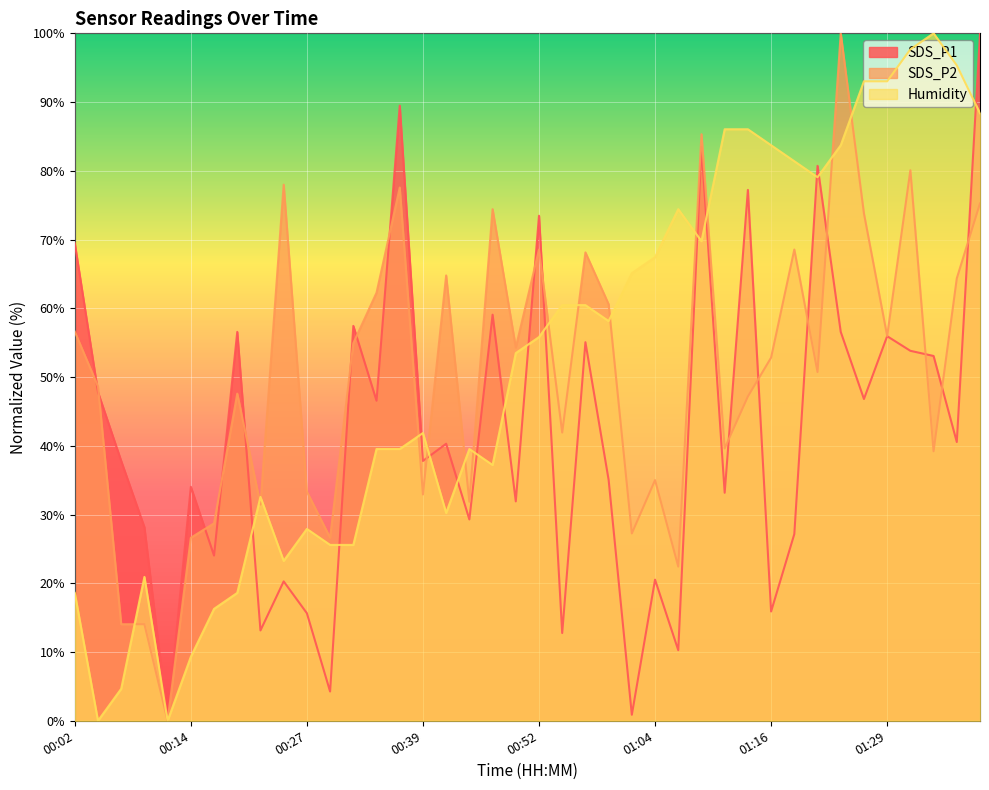

Which series changed the most between 00:22 and 00:54?

Humidity